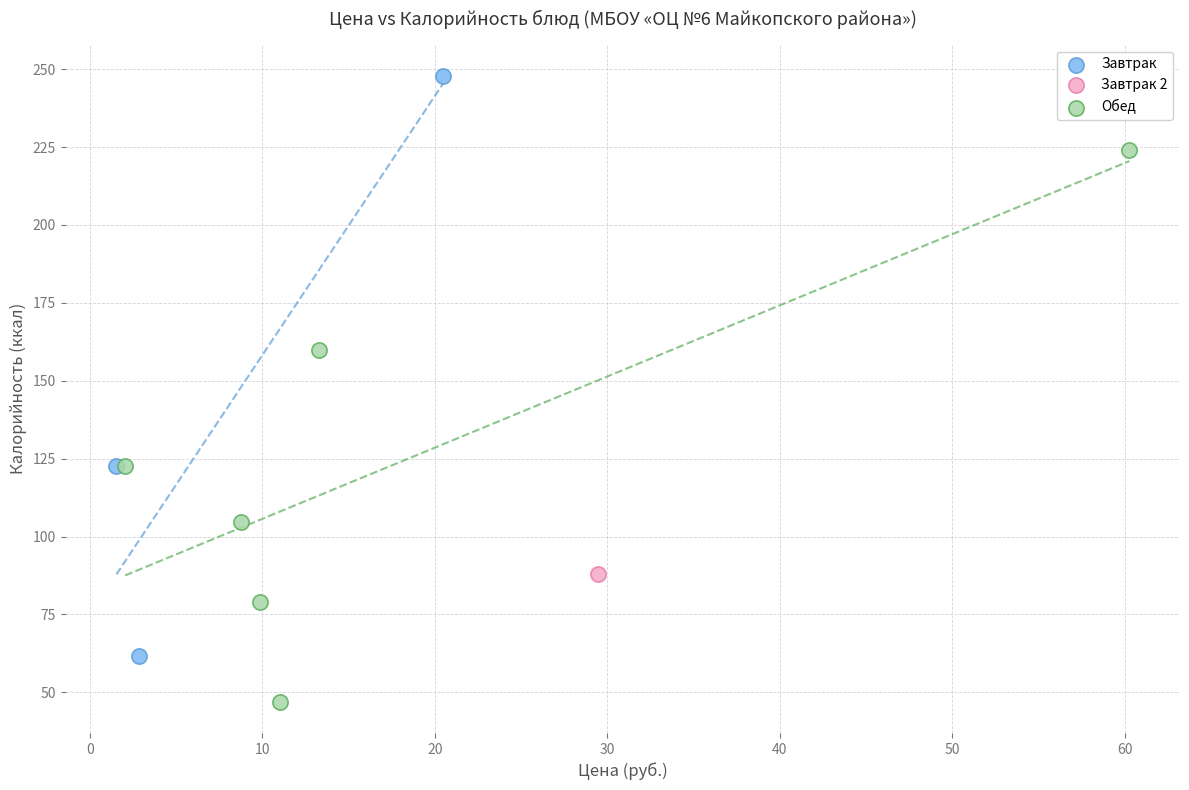

What are all the series names shown in the legend?

Завтрак, Завтрак 2, Обед